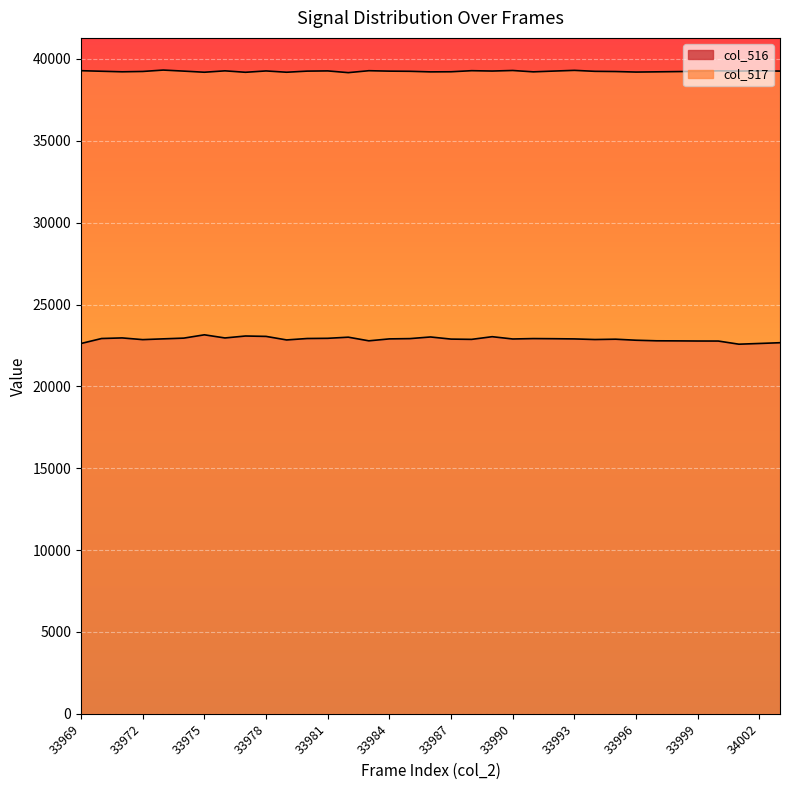

What is the difference between the maximum and minimum values in the col_516 series?

573